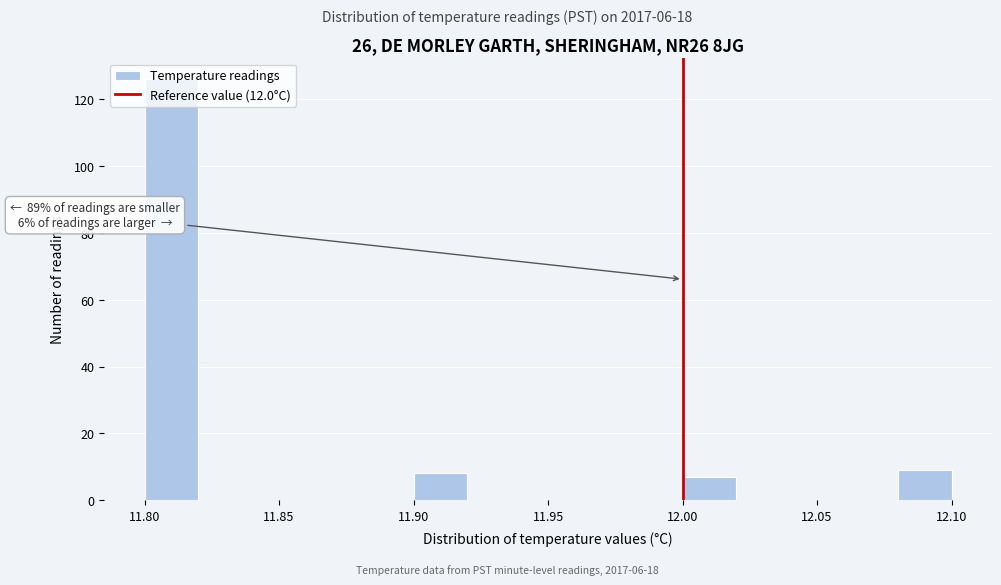

Over which range of the x-axis is the bar tallest?

11.80 to 11.82